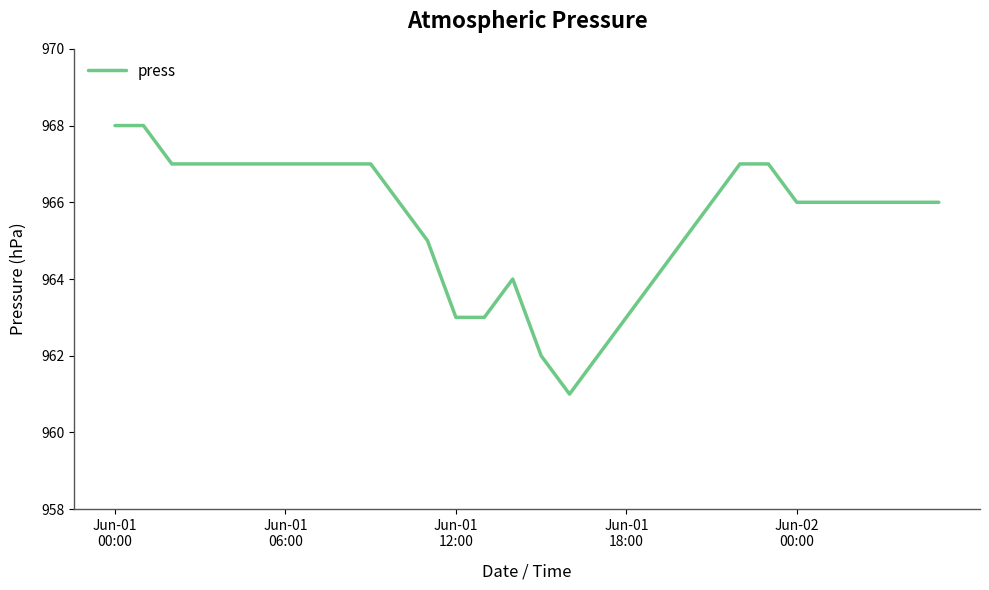

Reading right to left, extract all data points from this chart.

966	966	966	966	966	966	967	967	966	965	964	963	962	961	962	964	963	963	965	966	967	967	967	967	967	967	967	967	968	968